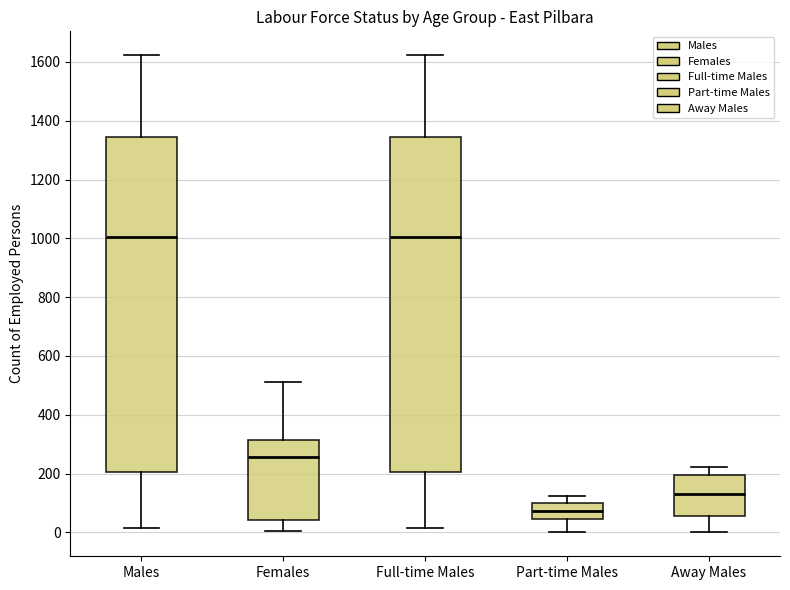

Which box has the lowest median line?

Part-time Males